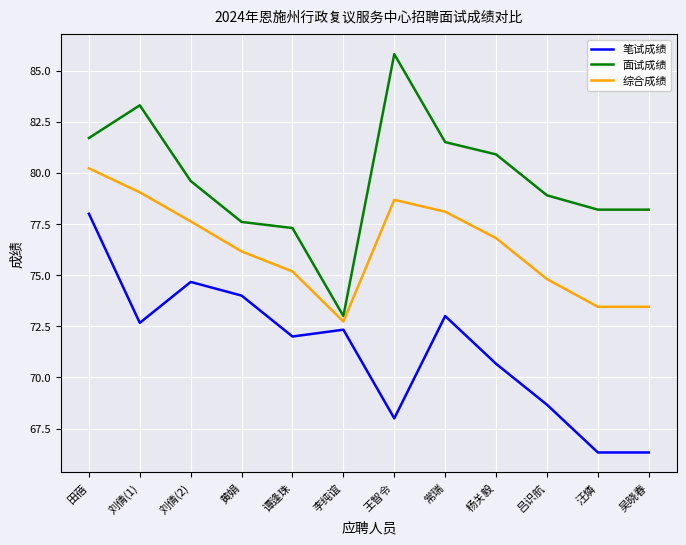

What is the lowest value of the 笔试成绩 series?

66.3